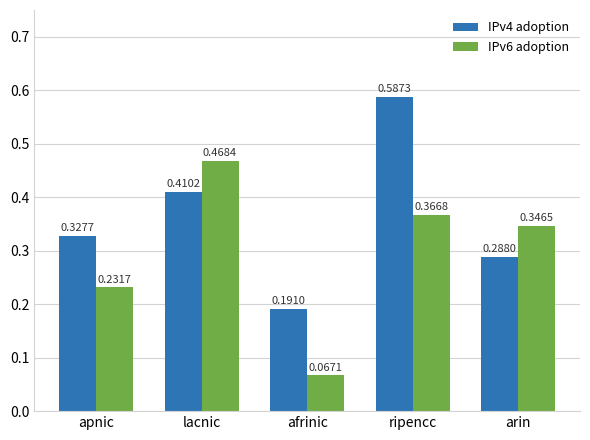

Which series has the widest spread of values?

IPv6 adoption